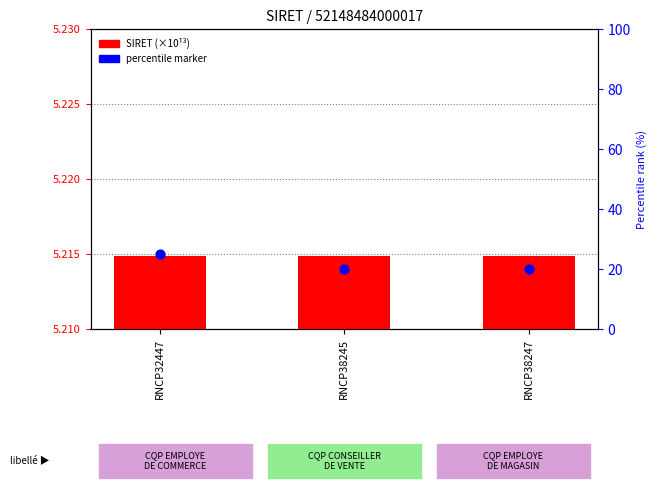

What is the total value across all series at RNCP32447?

10.4